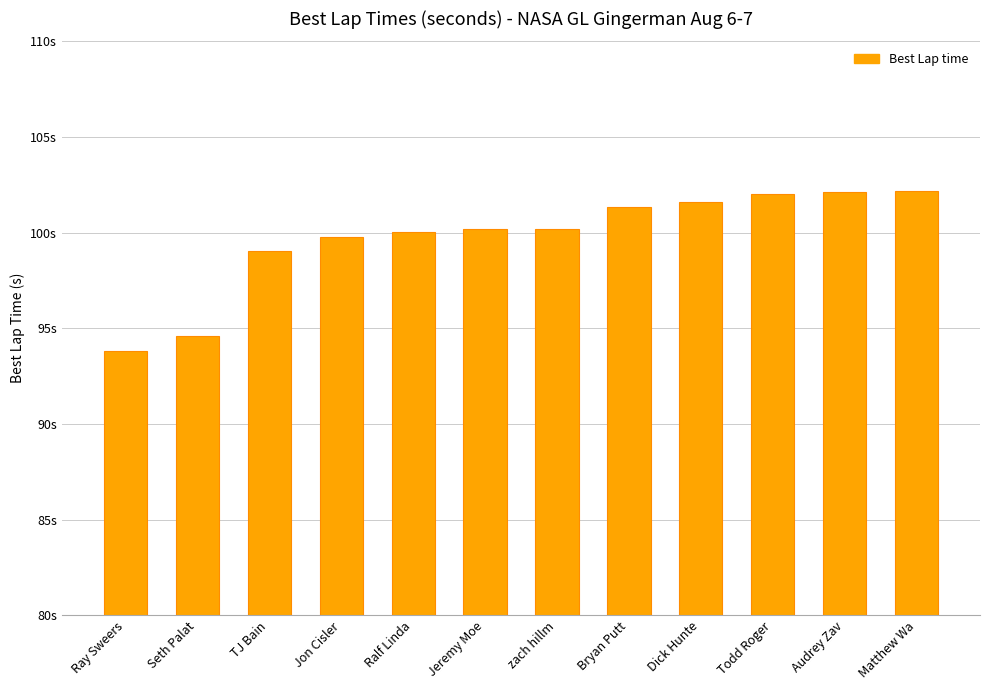

Which has a higher value, Jeremy Moe or Jon Cisler?

Jeremy Moe